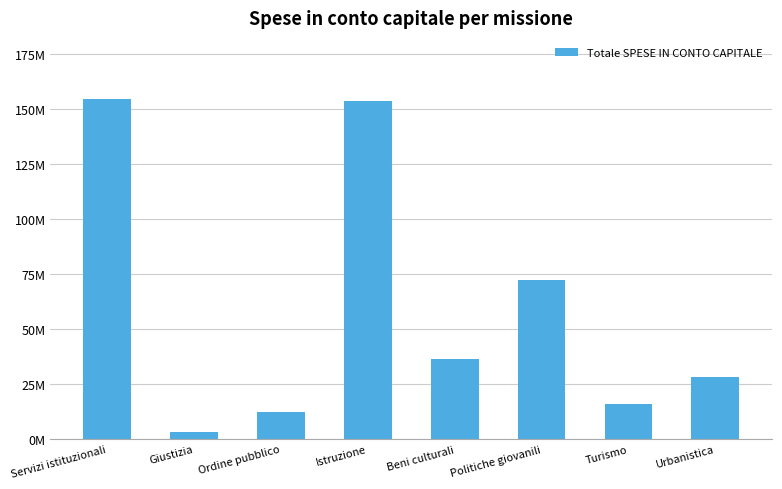

Does the chart contain any negative values?

No